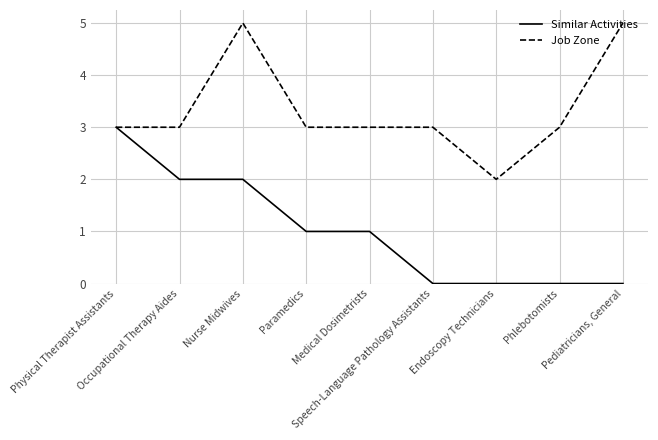

Count the Similar Activities values in the range 0 to 2.

8